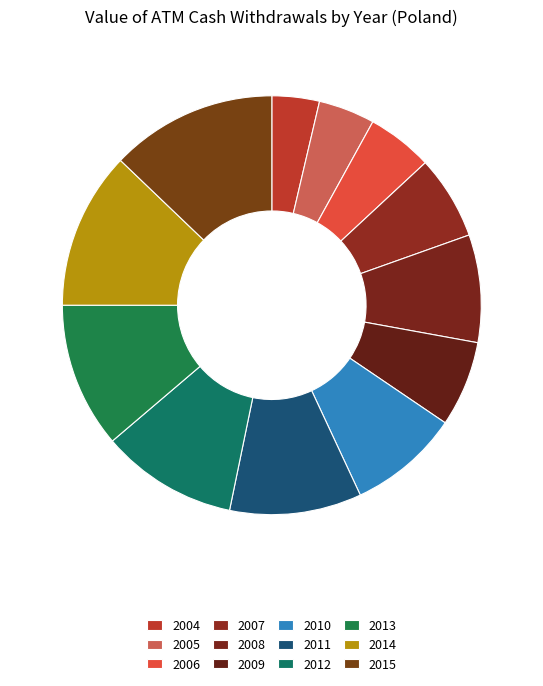

Which category has the biggest portion of the pie?

2015